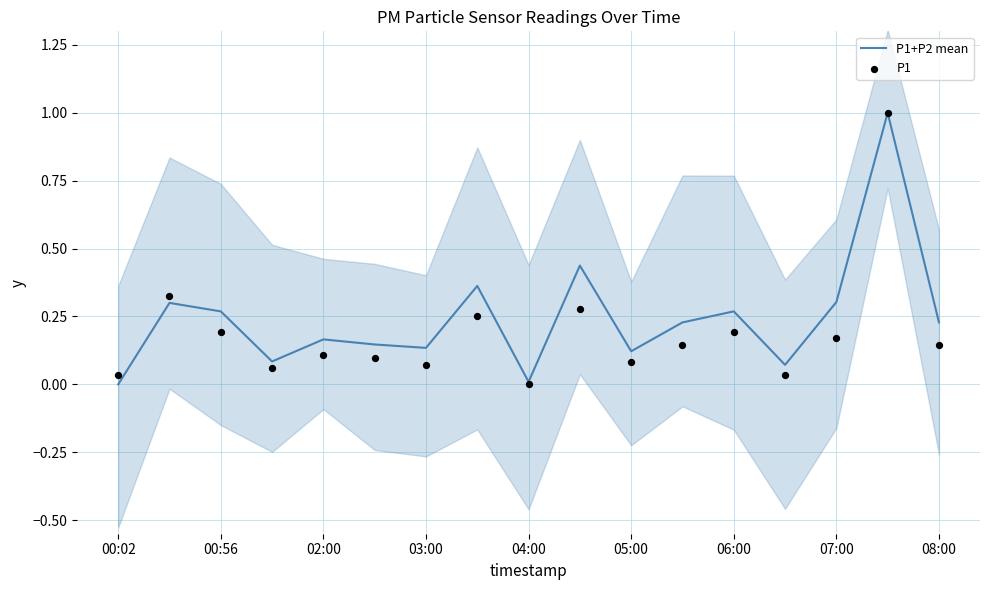

At how many categories does at least one series exceed 0?

17